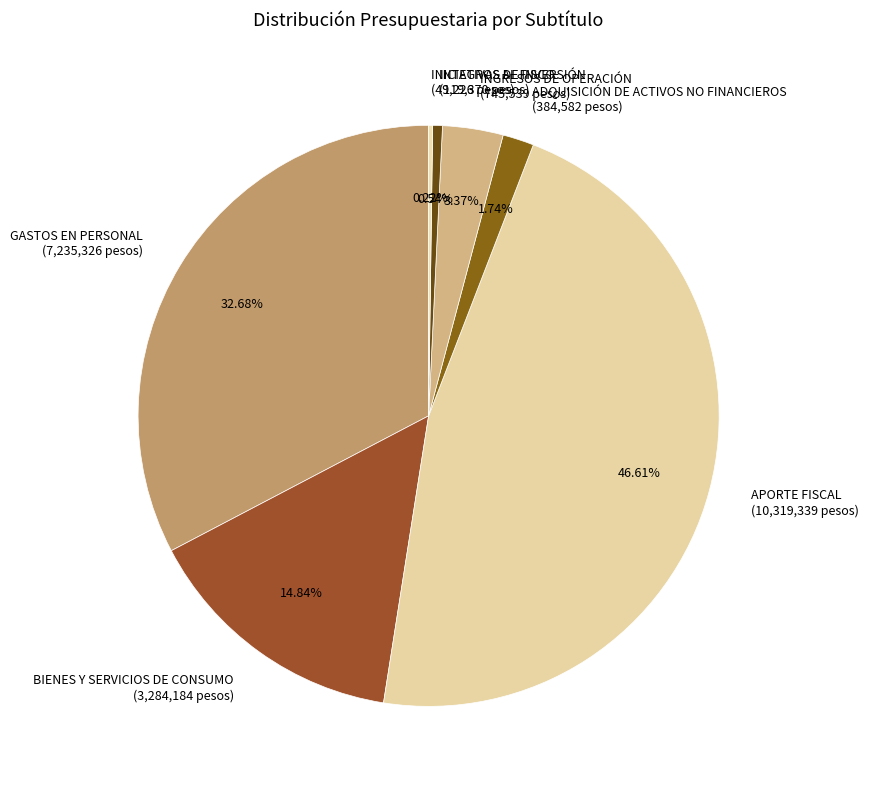

To the nearest percent, what is the average slice percentage?

14%